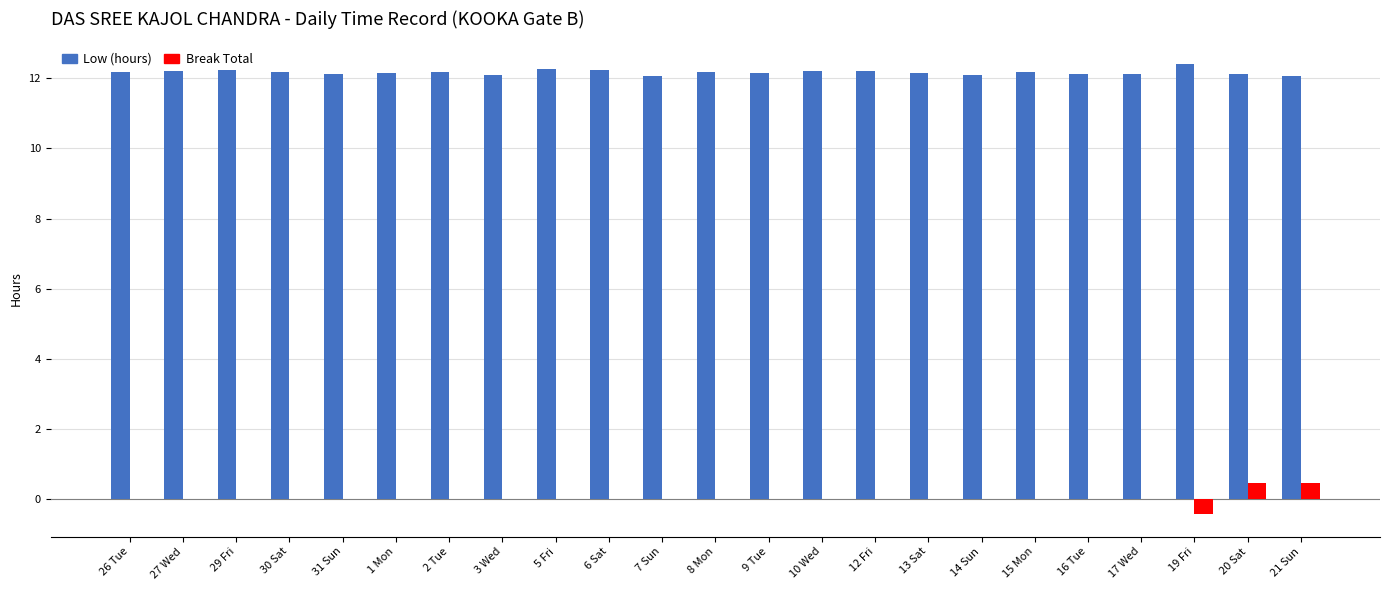

Does the chart contain stacked bars?

No